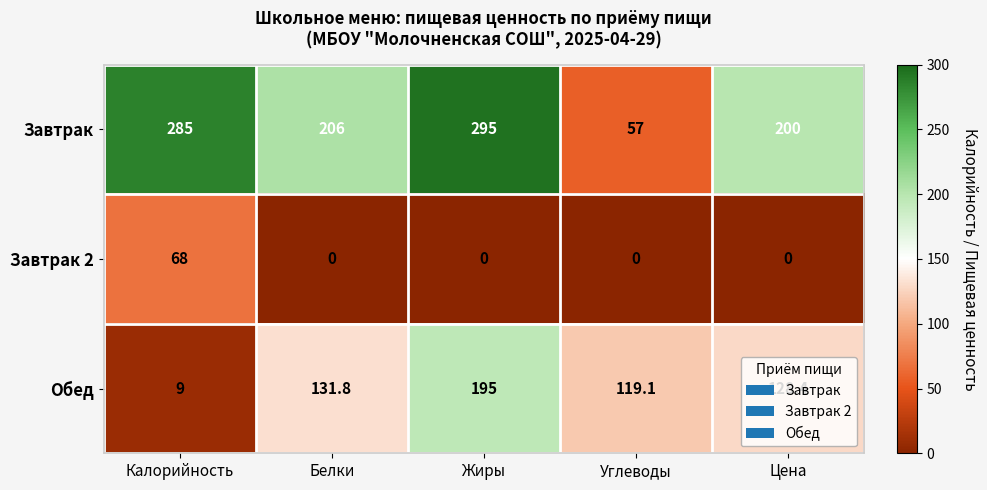

At Калорийность, list the series in order from smallest to largest.

Обед, Завтрак 2, Завтрак